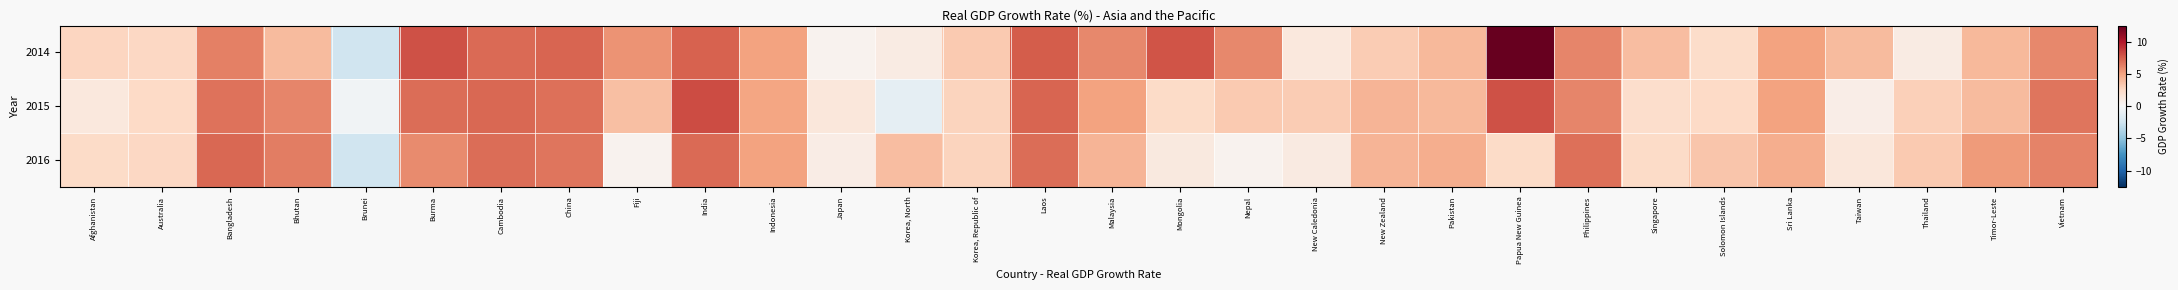

Reading left to right, list all the values displayed in this chart.

2014: Afghanistan=2.7	Australia=2.6	Bangladesh=6.3	Bhutan=4.0	Brunei=-2.5	Burma=8.0	Cambodia=7.1	China=7.3	Fiji=5.6	India=7.4	Indonesia=5.0	Japan=0.4	Korea, North=1.0	Korea, Republic of=3.3	Laos=7.6	Malaysia=6.0	Mongolia=7.9	Nepal=6.0	New Caledonia=1.3	New Zealand=3.2	Pakistan=4.1	Papua New Guinea=12.5	Philippines=6.1	Singapore=3.9	Solomon Islands=2.3	Sri Lanka=5.0	Taiwan=4.0	Thailand=1.0	Timor-Leste=4.1	Vietnam=6.0
2015: Afghanistan=1.3	Australia=2.5	Bangladesh=6.8	Bhutan=6.1	Brunei=-0.4	Burma=7.0	Cambodia=7.2	China=6.9	Fiji=3.8	India=8.2	Indonesia=4.9	Japan=1.4	Korea, North=-1.1	Korea, Republic of=2.8	Laos=7.3	Malaysia=5.0	Mongolia=2.4	Nepal=3.3	New Caledonia=3.2	New Zealand=4.2	Pakistan=4.1	Papua New Guinea=8.0	Philippines=6.1	Singapore=2.2	Solomon Islands=2.5	Sri Lanka=5.0	Taiwan=0.8	Thailand=3.0	Timor-Leste=4.0	Vietnam=6.7
2016: Afghanistan=2.4	Australia=2.6	Bangladesh=7.2	Bhutan=6.4	Brunei=-2.5	Burma=5.9	Cambodia=7.0	China=6.7	Fiji=0.4	India=7.1	Indonesia=5.0	Japan=0.9	Korea, North=3.9	Korea, Republic of=2.8	Laos=7.0	Malaysia=4.2	Mongolia=1.2	Nepal=0.4	New Caledonia=1.1	New Zealand=4.2	Pakistan=4.5	Papua New Guinea=2.4	Philippines=6.9	Singapore=2.4	Solomon Islands=3.5	Sri Lanka=4.5	Taiwan=1.4	Thailand=3.3	Timor-Leste=5.3	Vietnam=6.2